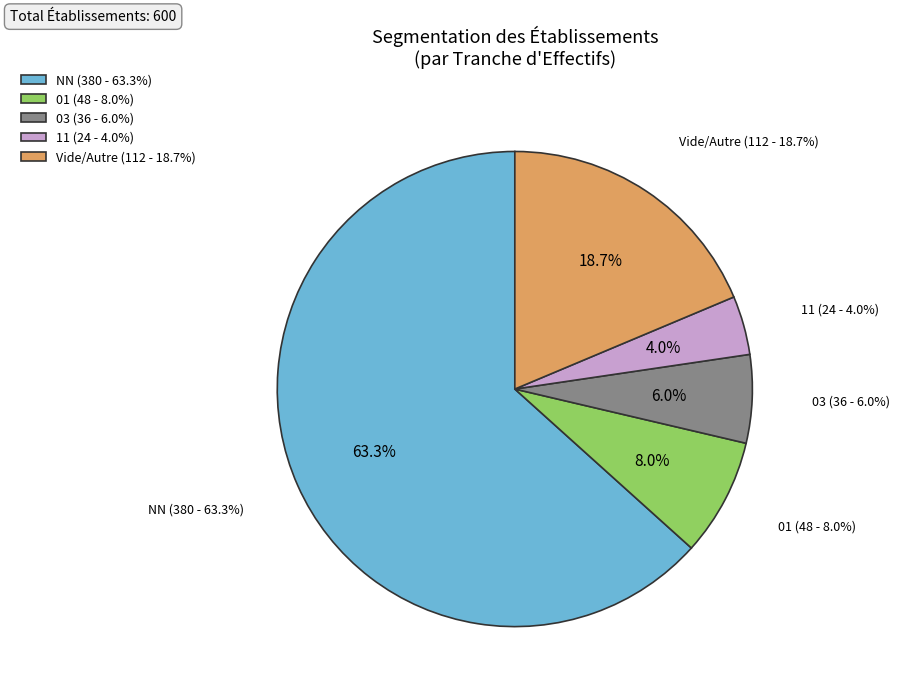

Is it true that NN_other is 0% of the pie?

True